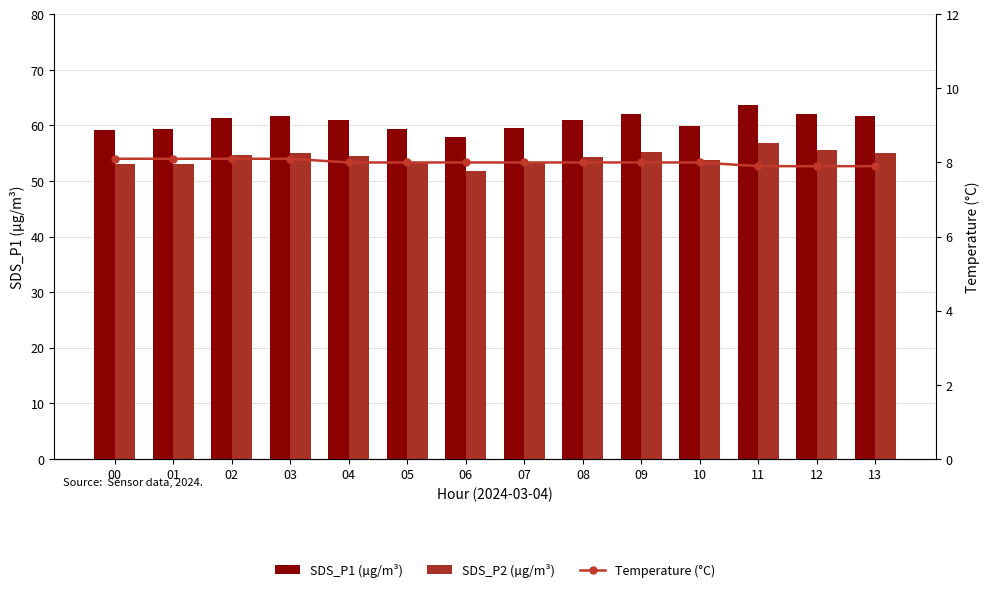

Which has a higher value, 02 or 10?

02